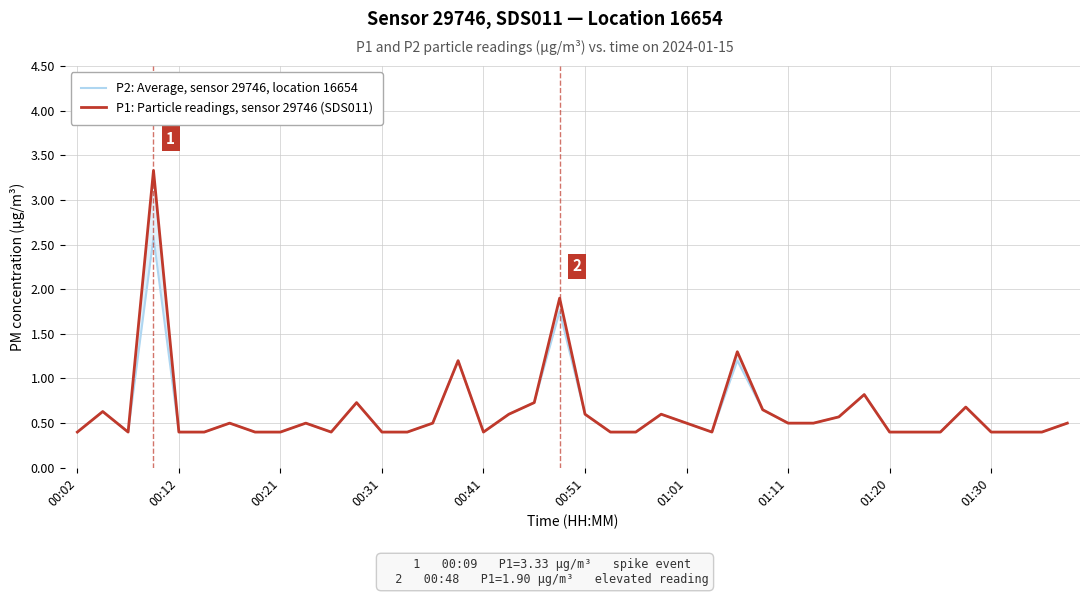

What is the sum of the P2: Average, sensor 29746, location 16654 values at 27 and 35?

1.3